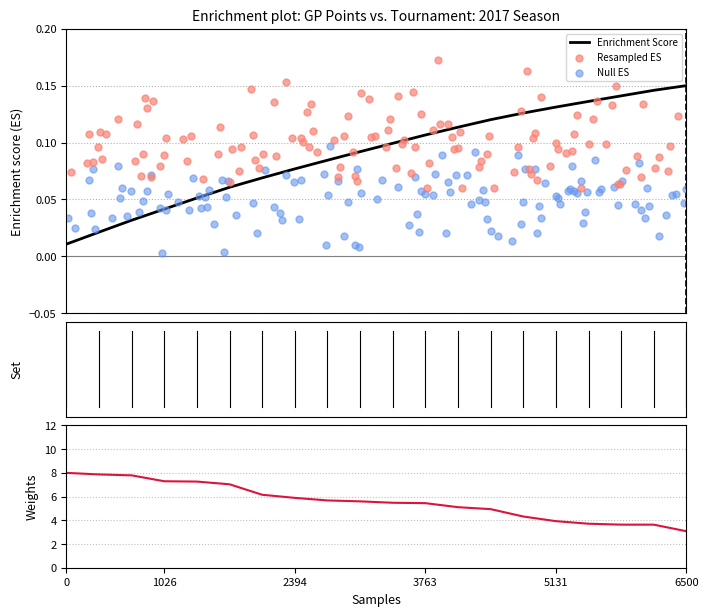

What is the change in value from 1 to 17?

-4.2